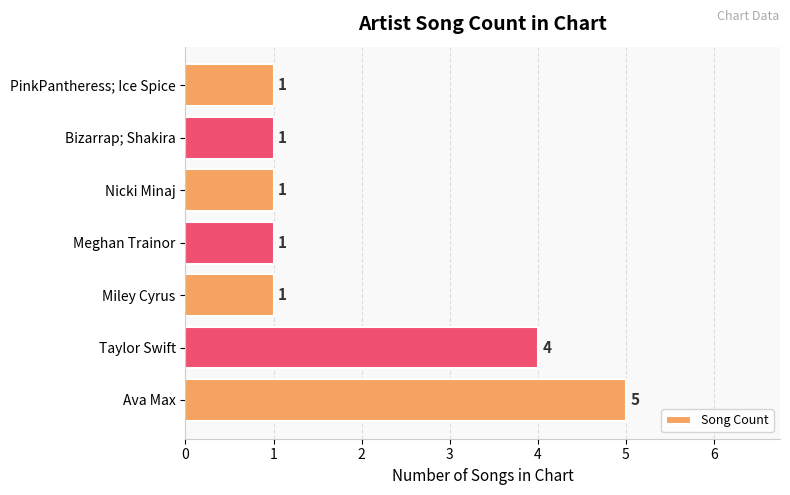

Reading top to bottom, transcribe all the data shown in this chart.

PinkPantheress; Ice Spice=1	Bizarrap; Shakira=1	Nicki Minaj=1	Meghan Trainor=1	Miley Cyrus=1	Taylor Swift=4	Ava Max=5